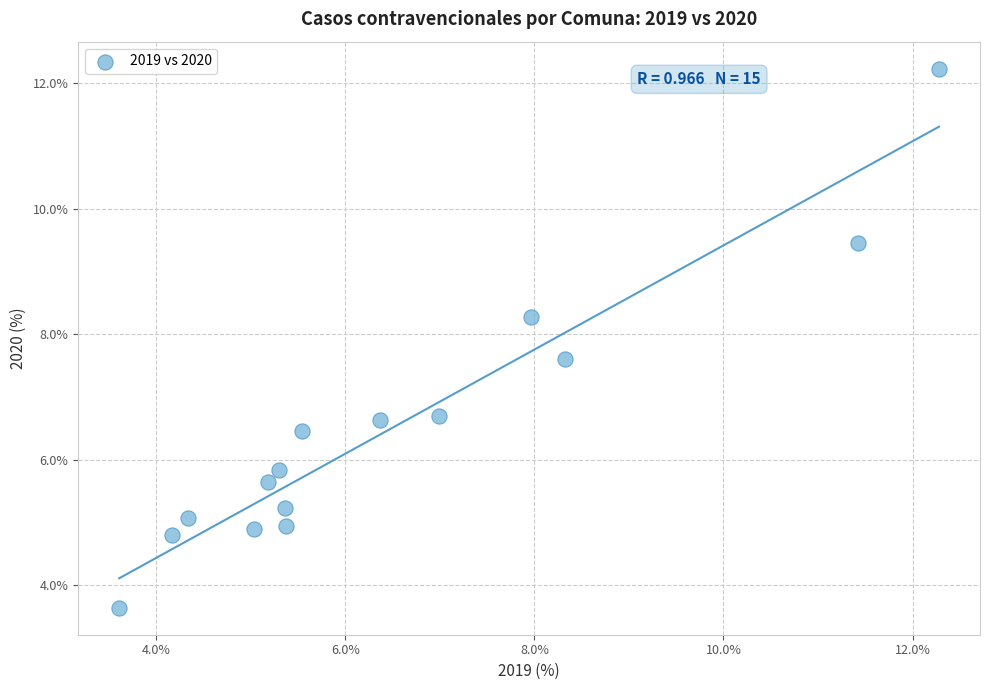

What is the range of Y values (max minus min)?

8.6